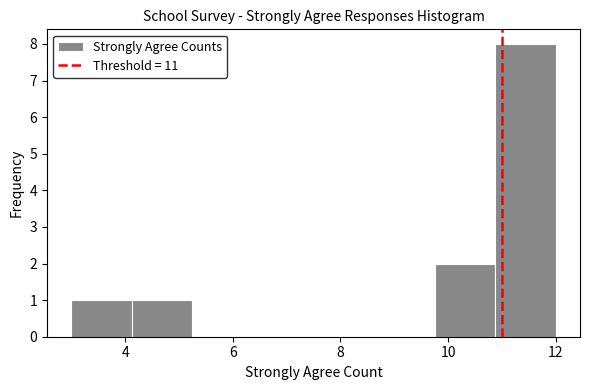

Reading left to right, list every bar in this chart as the range it spans on the x-axis followed by its height. Neither the bar edges nor the heights are printed on the chart, so give them approximately, as read against the axes.

3.0 to 4.2: 1
4.2 to 5.2: 1
5.2 to 6.4: 0
6.4 to 7.6: 0
7.6 to 8.6: 0
8.6 to 9.8: 0
9.8 to 10.8: 2
10.8 to 12.0: 8